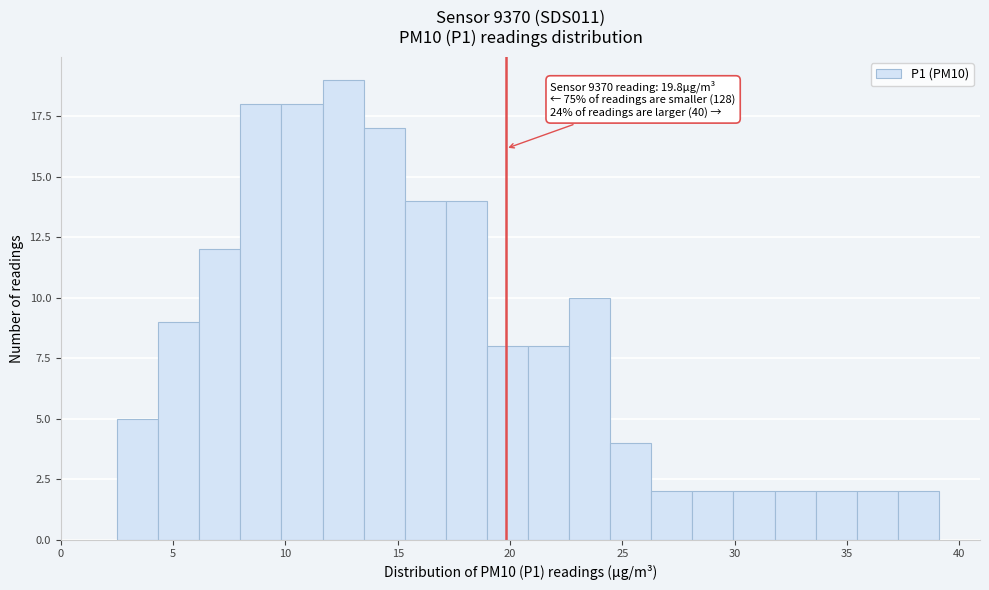

Around what value on the x-axis is the tallest bar? Give the approximate position of its centre, as read against the axis.

12.5